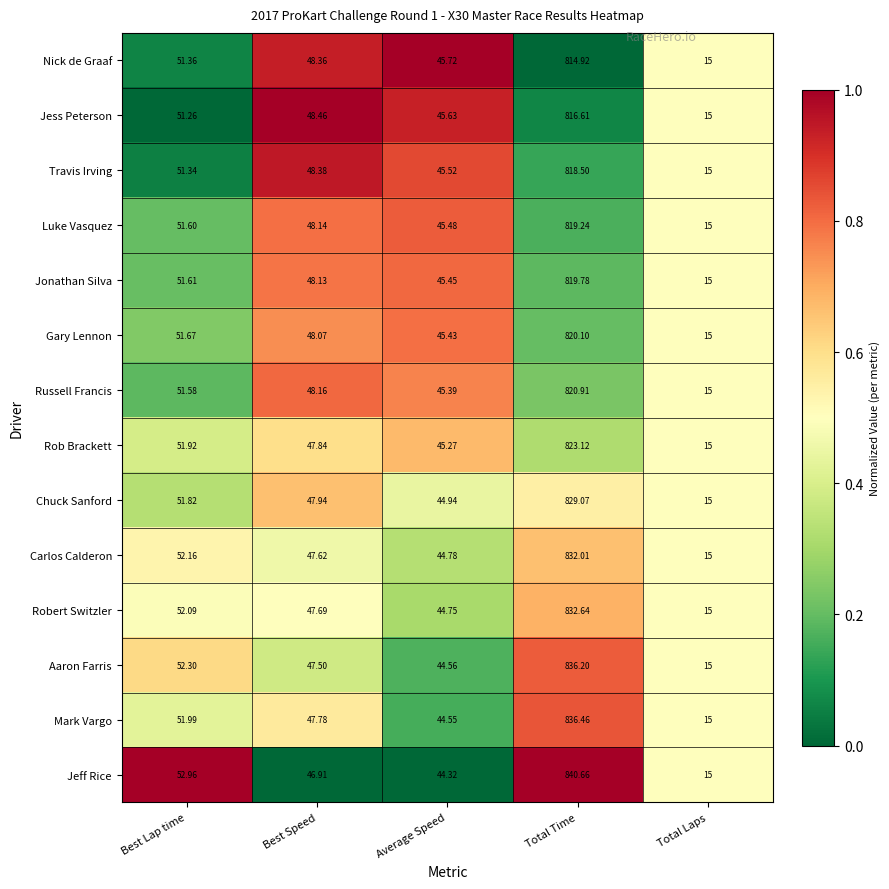

At which label is Jeff Rice closest to 427?

Best Lap time